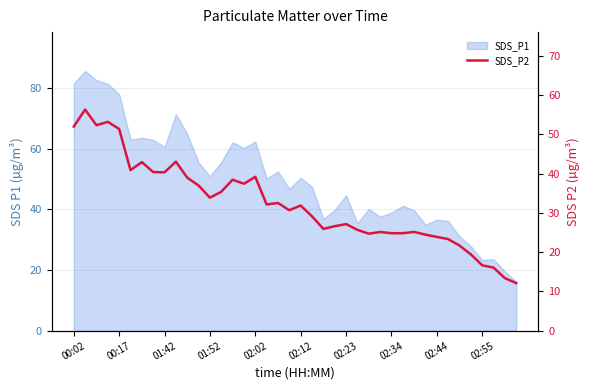

What is the minimum value shown in the chart?

12.1